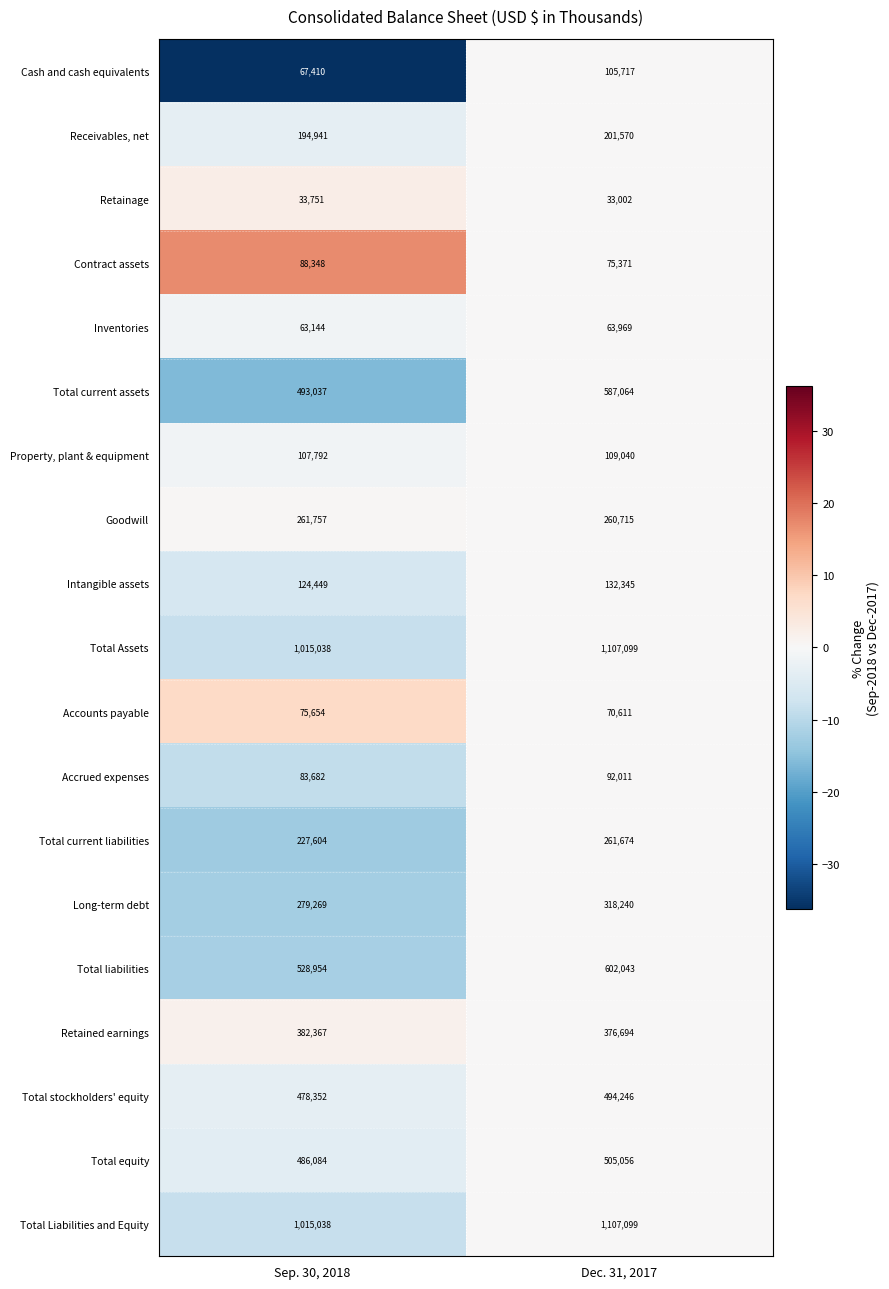

Where is Total Liabilities and Equity nearest to the value 1061068?

Sep. 30, 2018